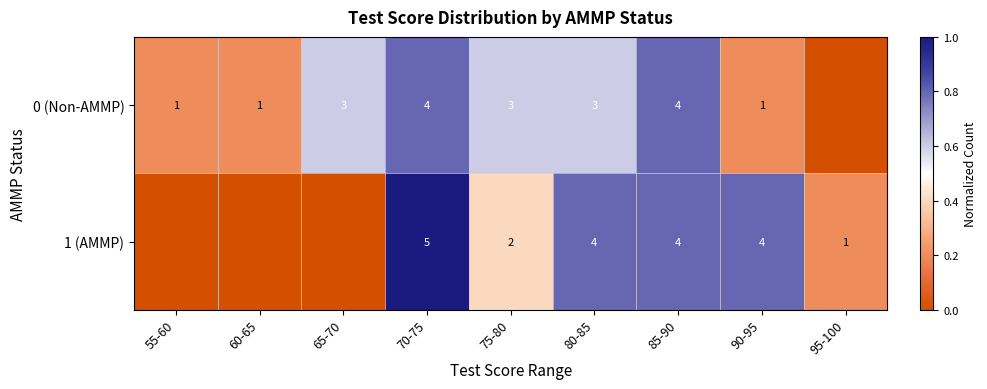

Is the value of 0 (Non-AMMP) at 75-80 greater than the value of 1 (AMMP) at 80-85?

No